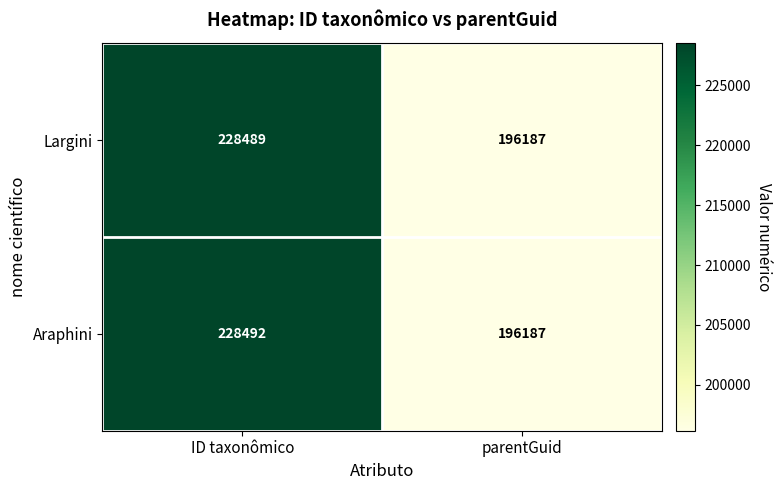

Rank the series at ID taxonômico from highest to lowest value.

Araphini, Largini